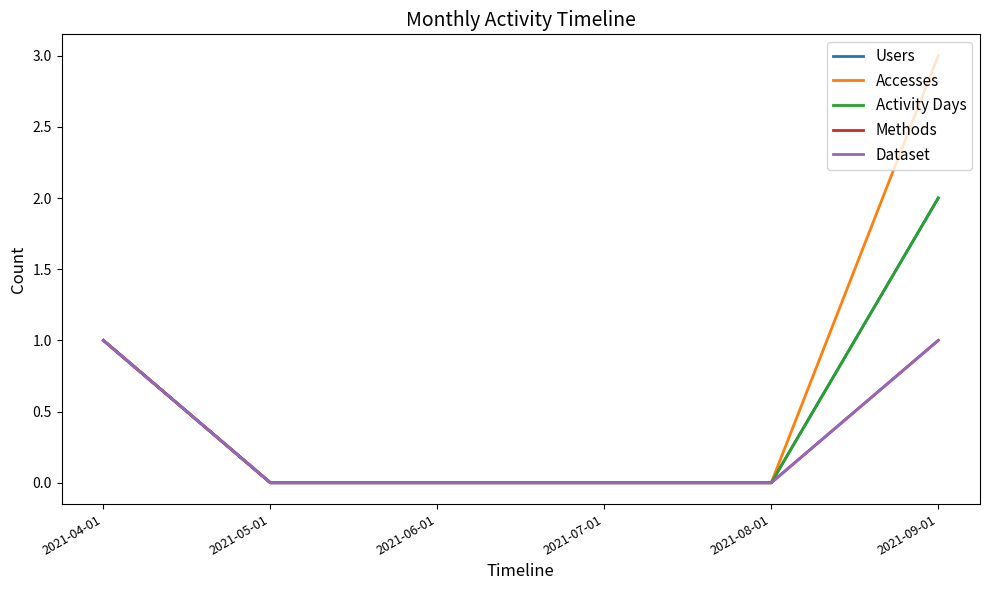

Does the chart display data point markers on the line(s)?

No